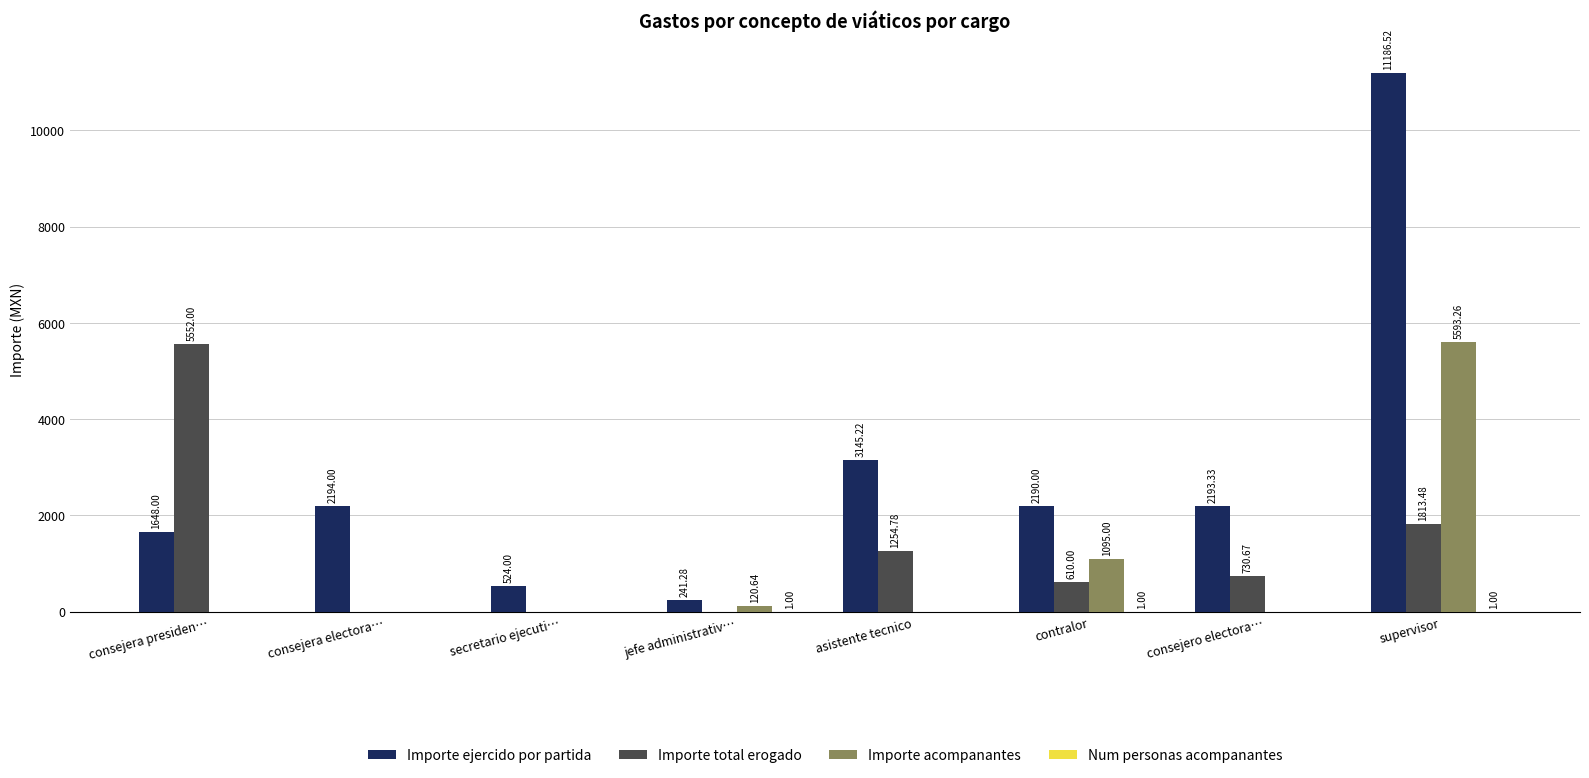

Which series changed the most between contralor and supervisor?

Importe ejercido por partida